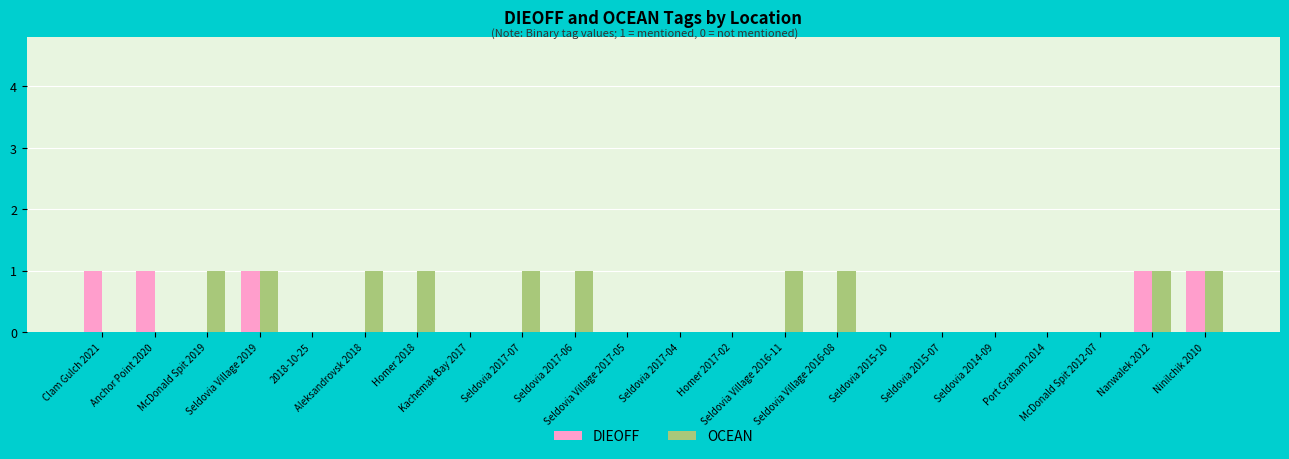

What is the sum of all DIEOFF values?

5